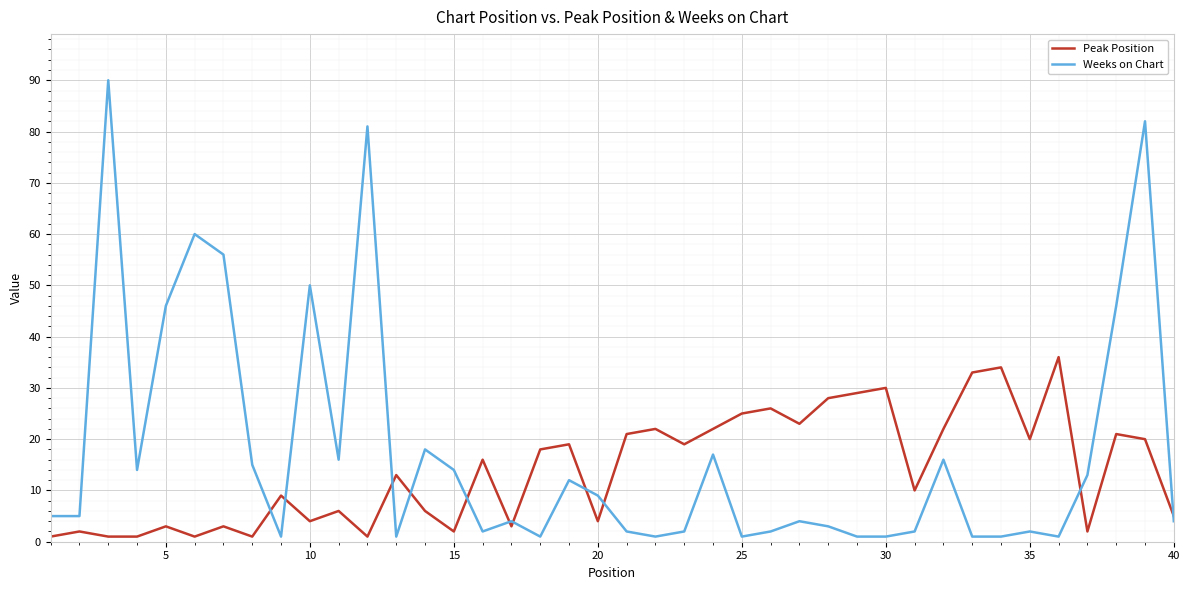

What is the average value of the Peak Position series?

14